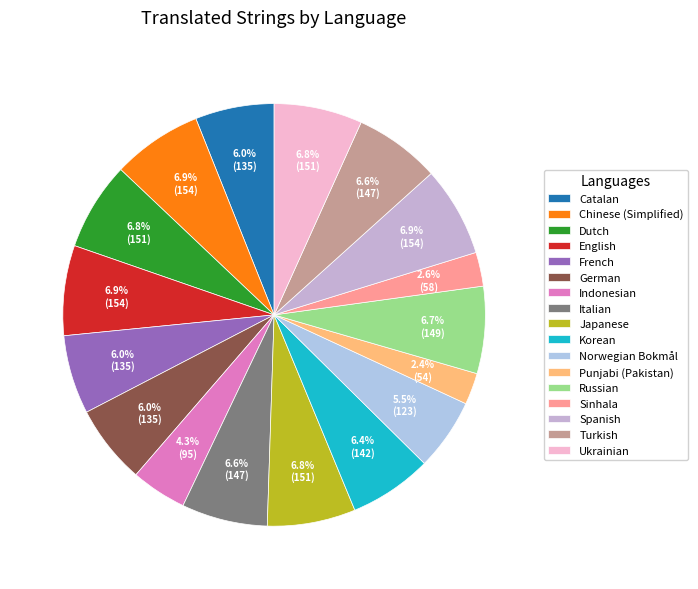

Which slice is the smallest?

Punjabi (Pakistan)